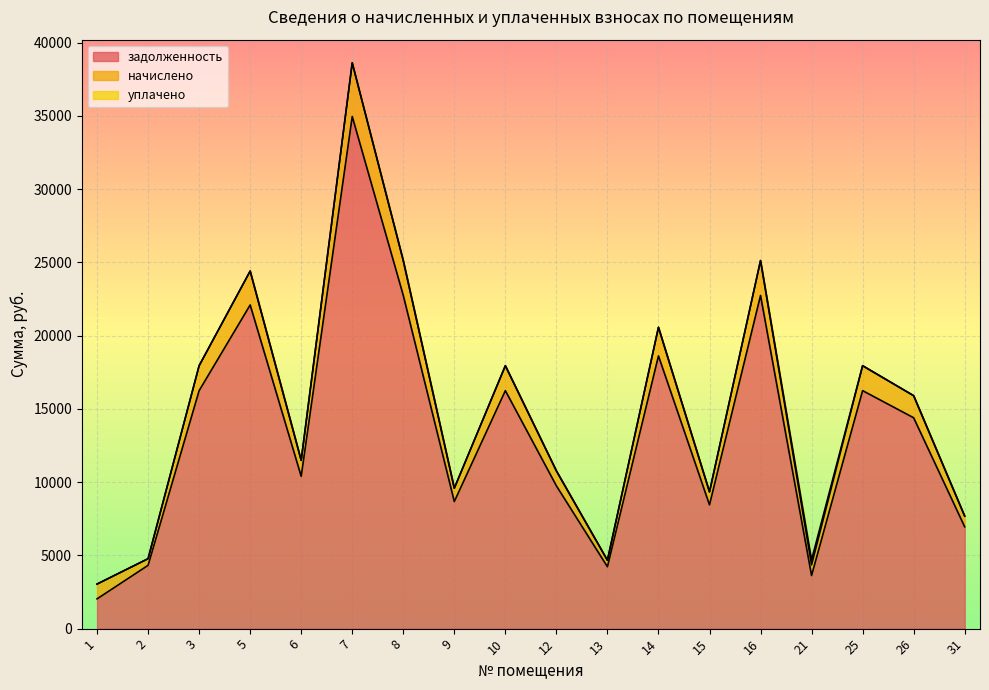

At which label does начислено first exceed 15897?

3